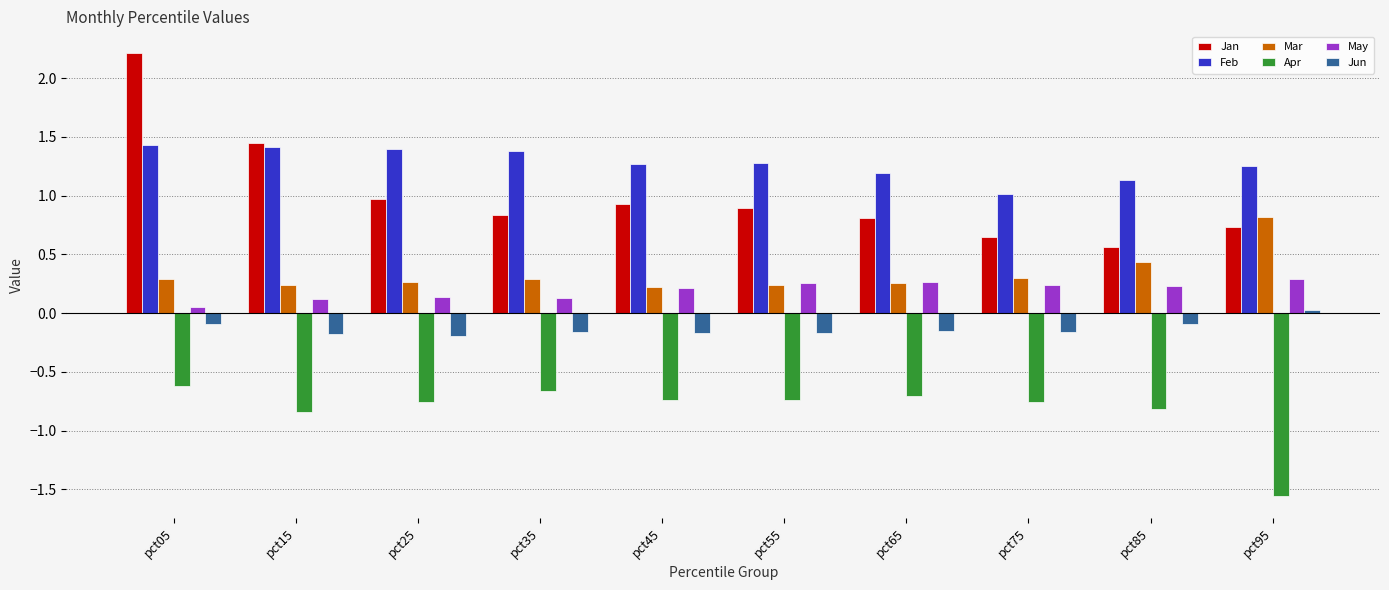

Between pct75 and pct85, which series saw the biggest shift?

Mar